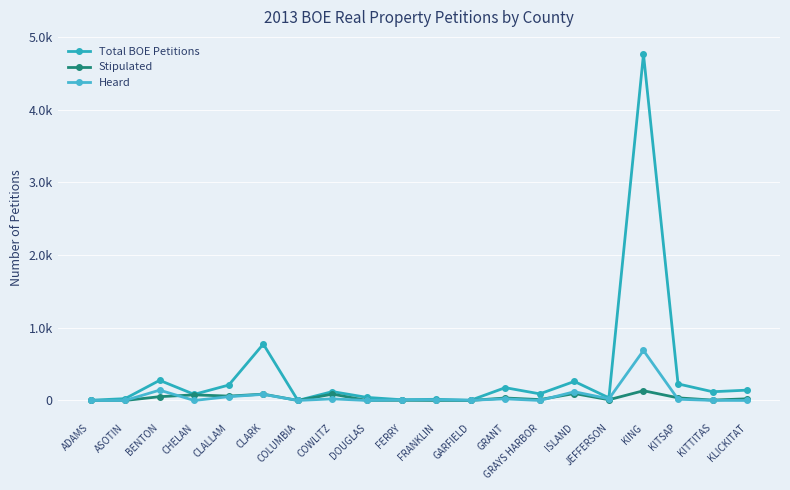

Is it true that Heard equals -222 at CHELAN?

False